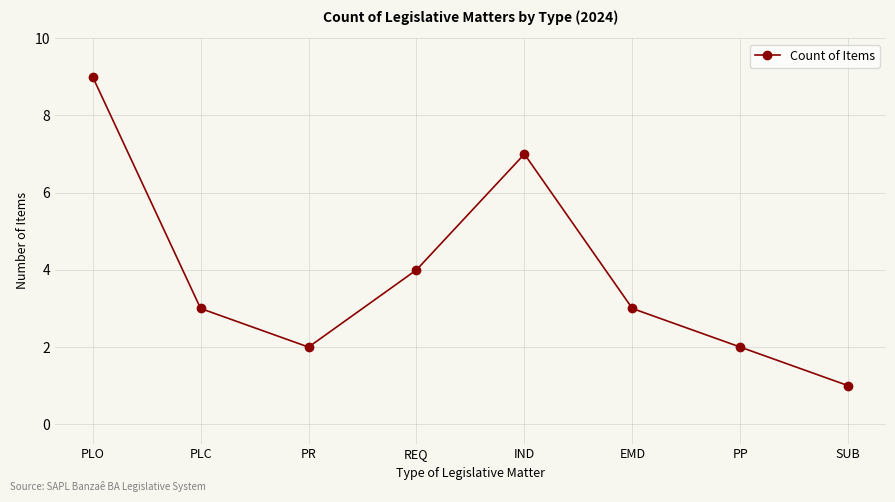

True or false: the data shows 2 at PLC.

False